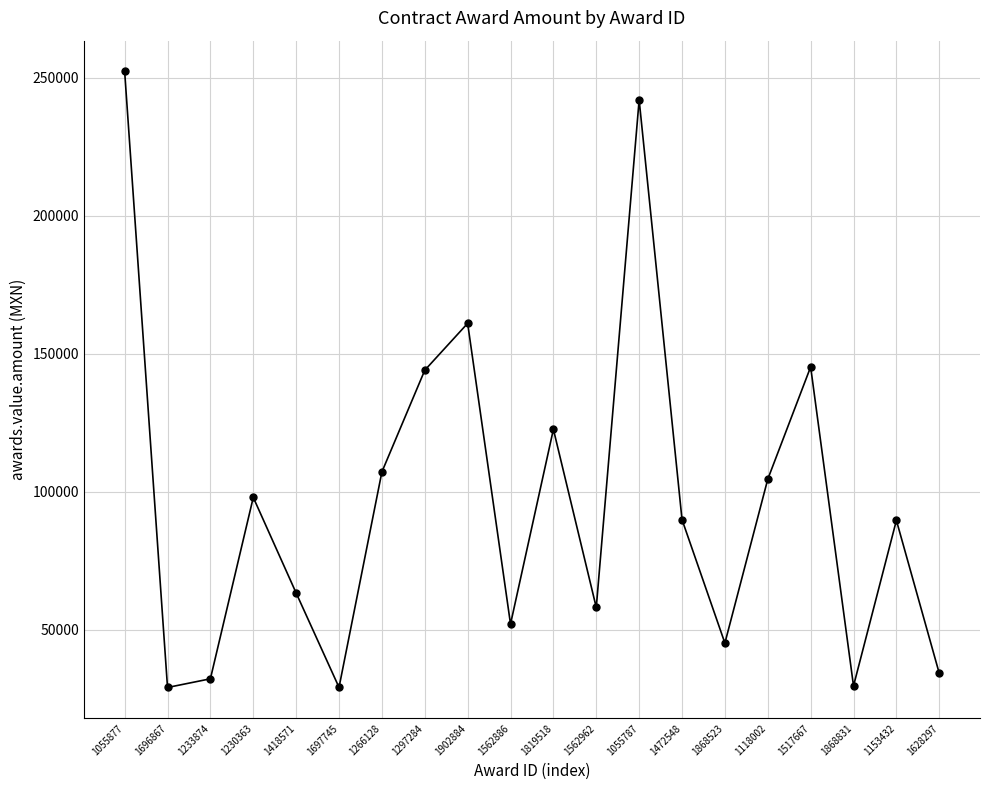

How many points are higher than both their immediate neighbors (excluding endpoints)?

6